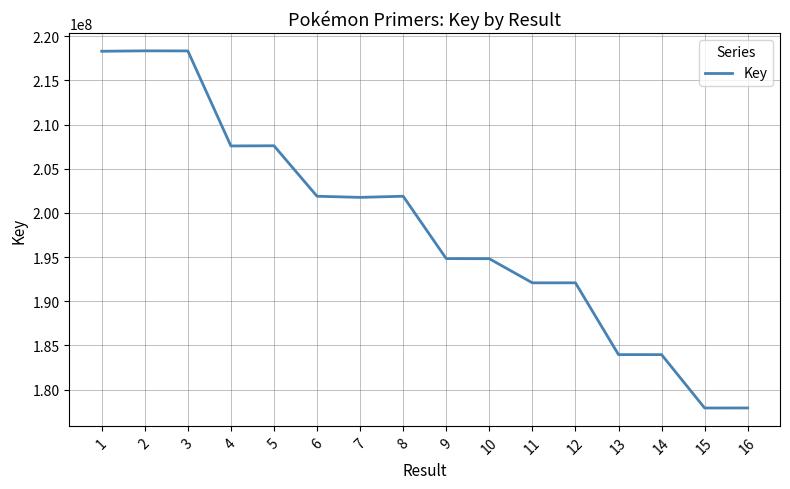

What is the maximum value shown in the chart?

218335874